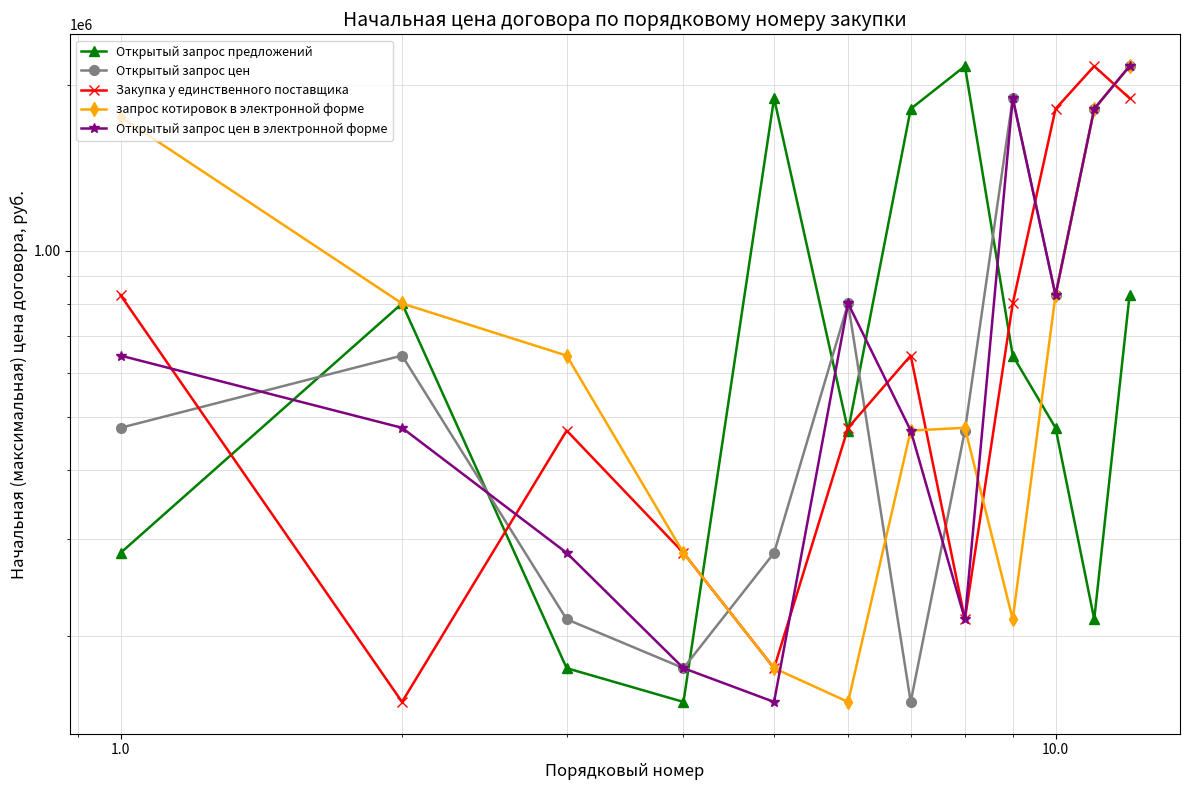

In Закупка у единственного поставщика, how many points are higher than both neighbors (excluding endpoints)?

3